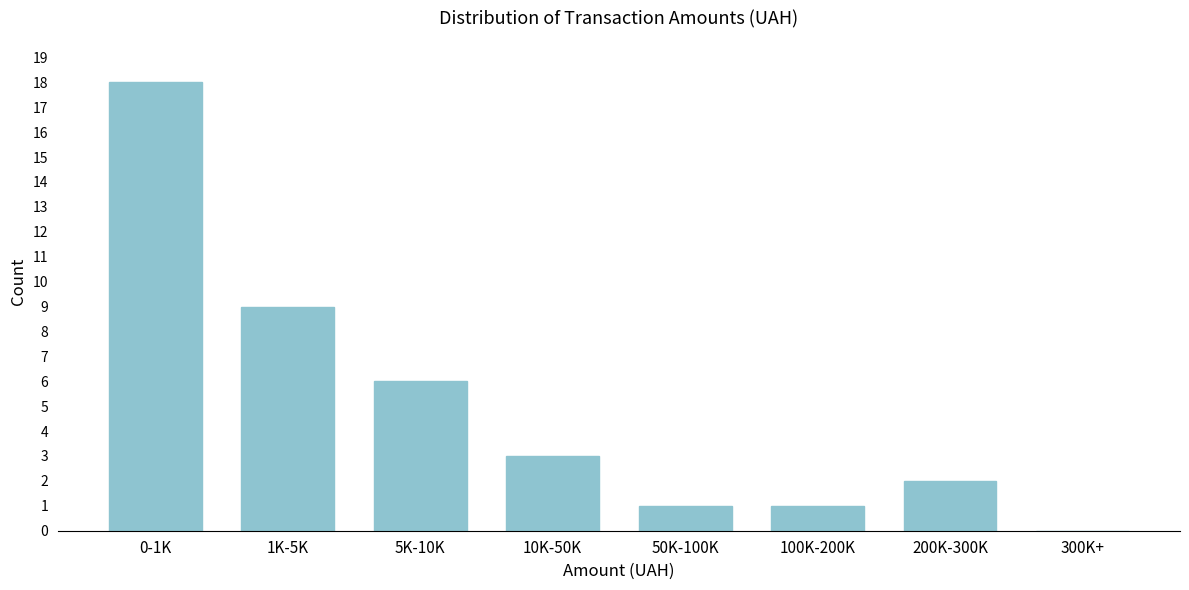

Reading left to right, transcribe all the data shown in this chart.

0-1K=18	1K-5K=9	5K-10K=6	10K-50K=3	50K-100K=1	100K-200K=1	200K-300K=2	300K+=0